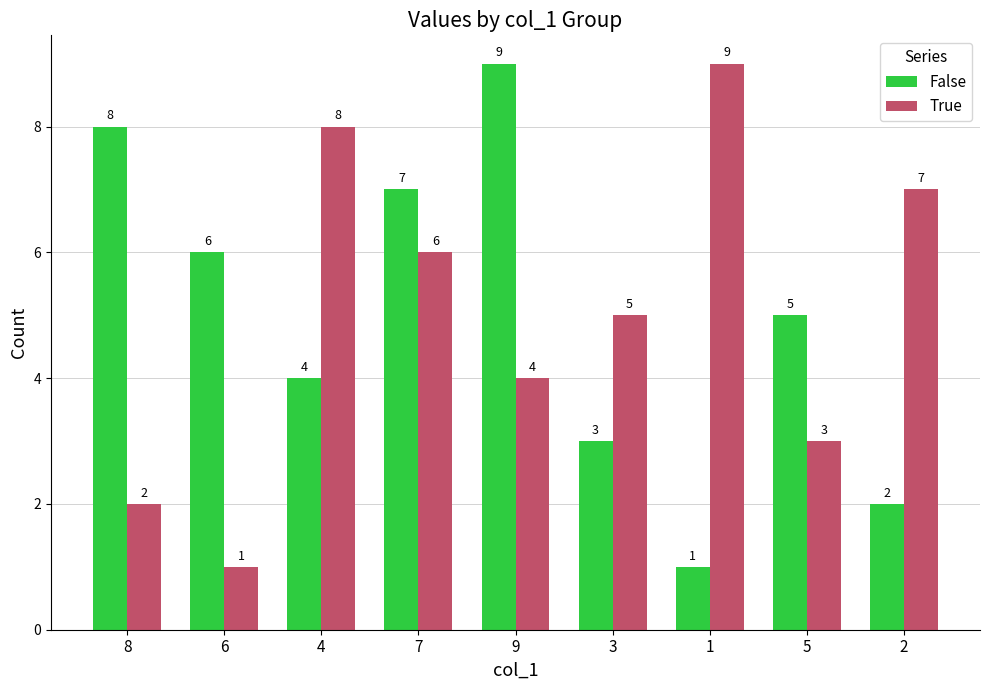

What is the difference between the maximum and minimum values in the True series?

8